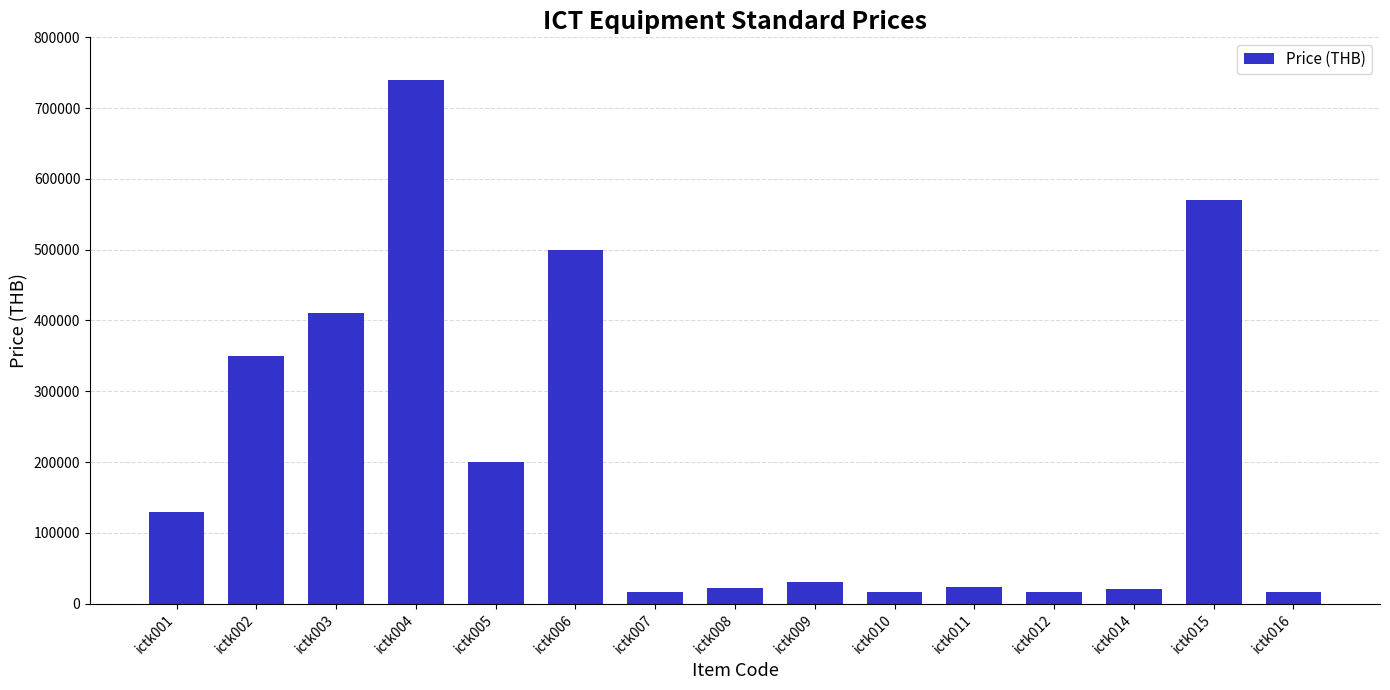

The value at ictk004 is 740000. True or false?

True